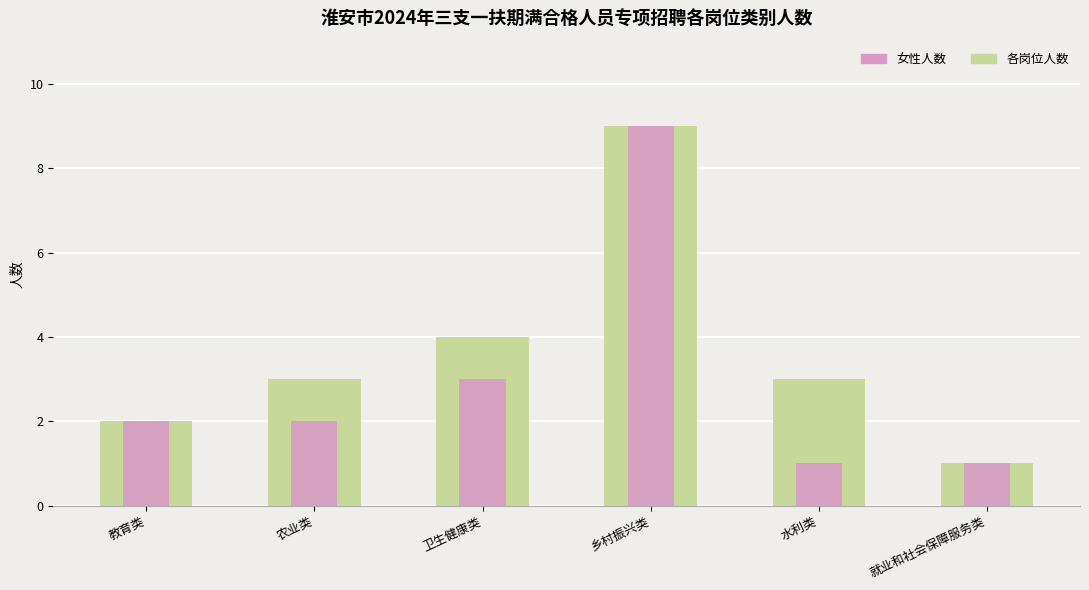

What is the difference between the 各岗位人数 values at 乡村振兴类 and 农业类?

6